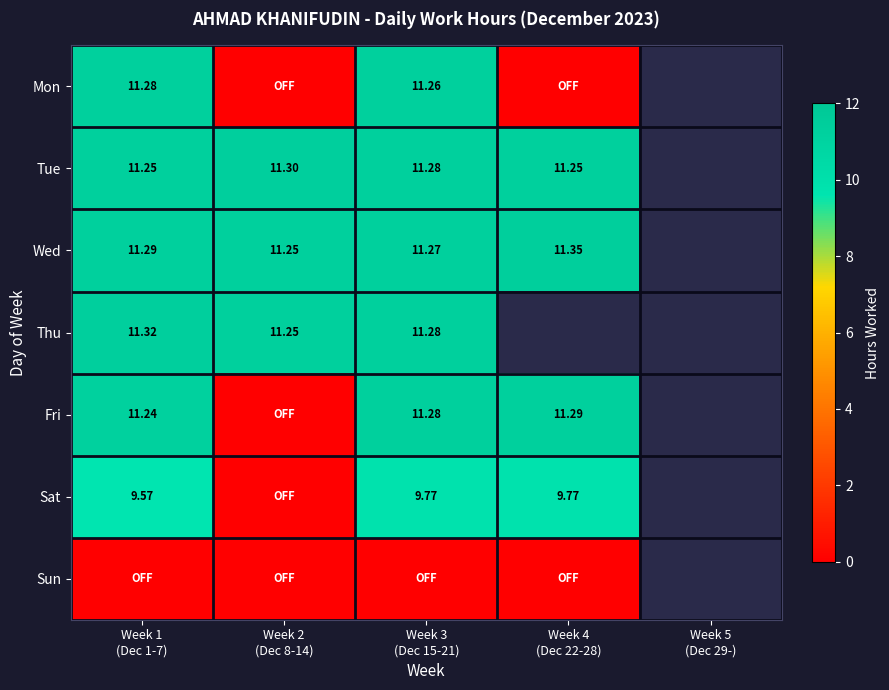

Is it true that Fri equals 19.4 at Week 1 (Dec 1-7)?

False